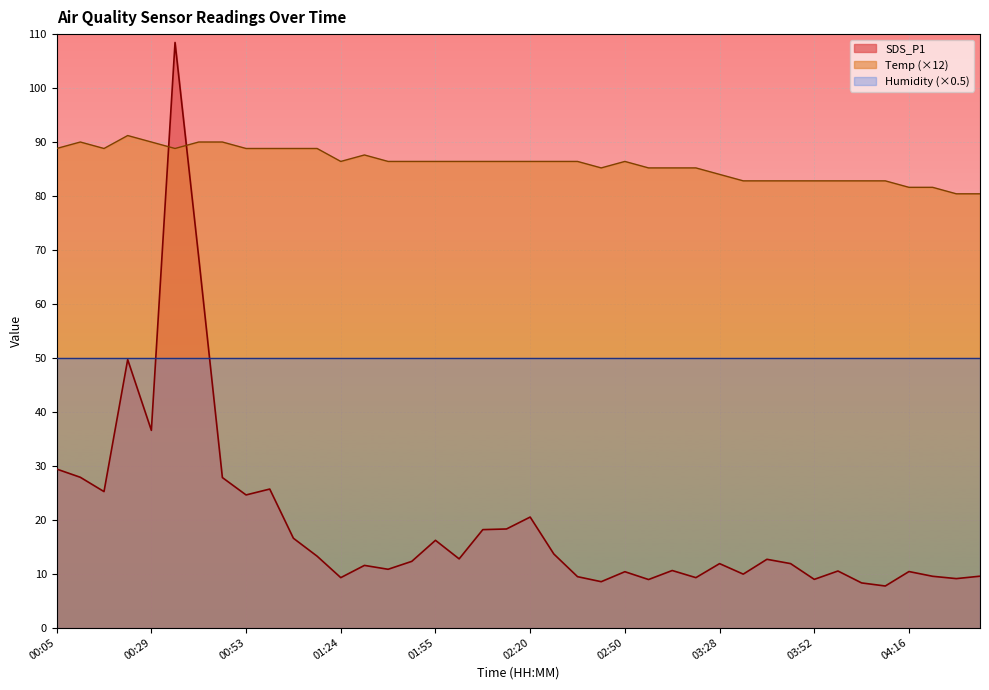

Does the chart display data point markers on the line(s)?

No